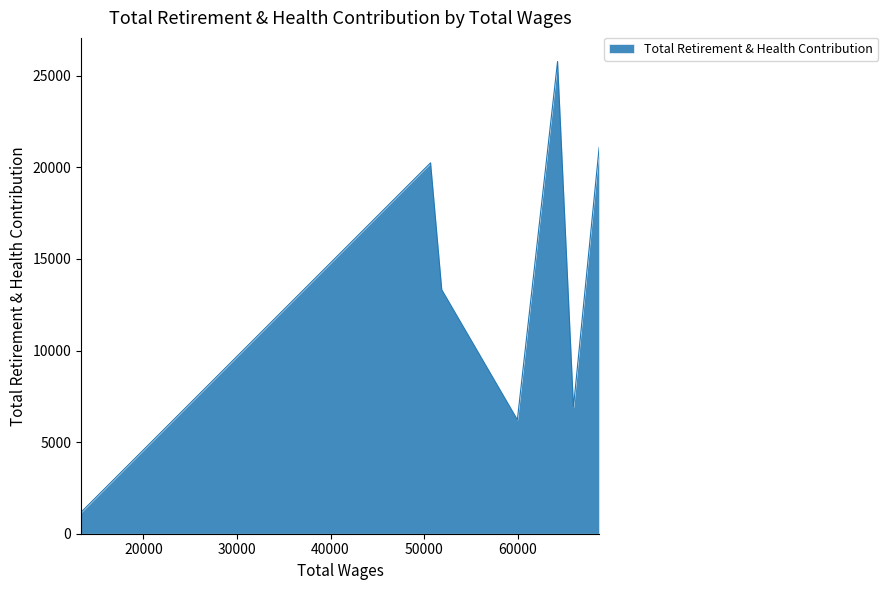

How many interior local peaks (higher than both neighbors) does the data have?

2